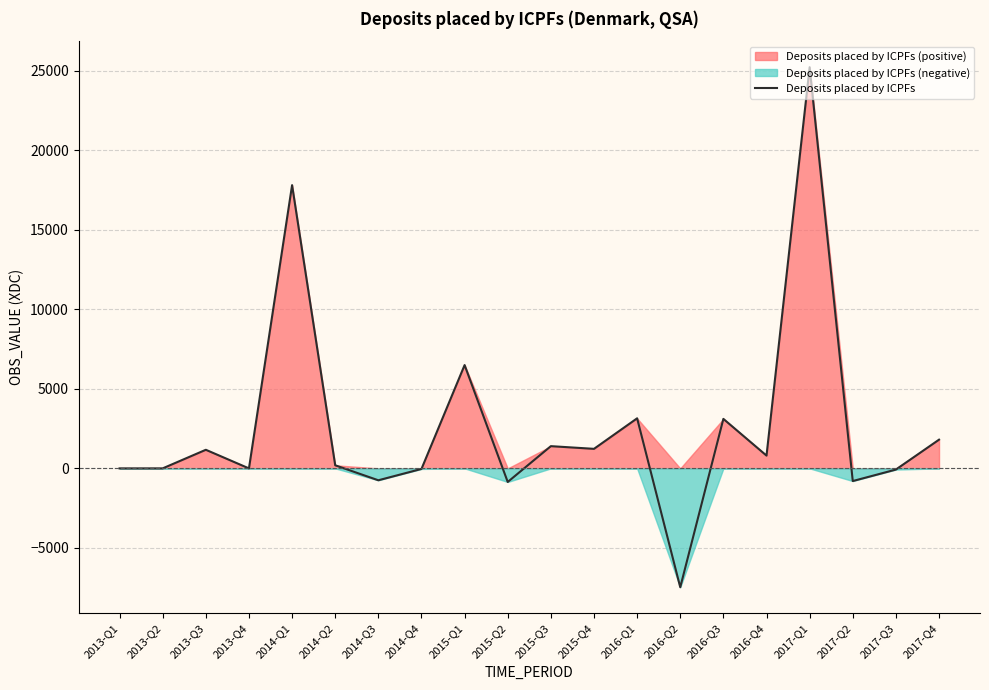

How many interior local valleys (lower than both neighbors) does the data have?

7